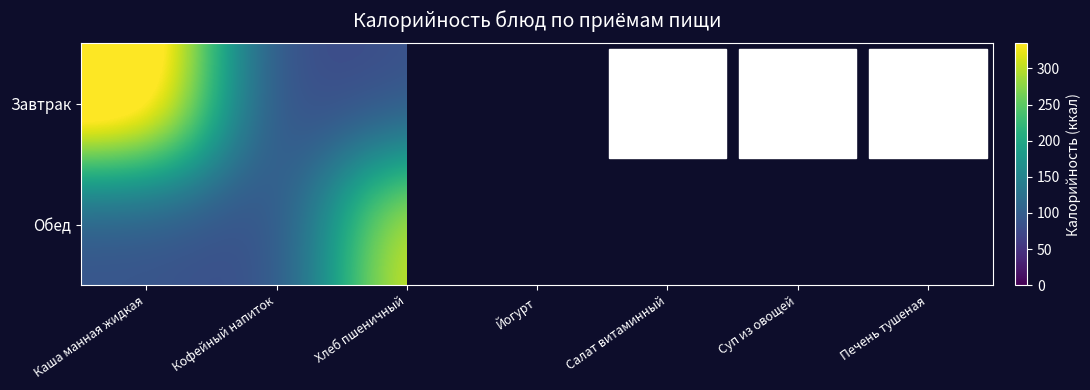

What is the sum of the Обед values at Салат витаминный and Суп из овощей?

252.0